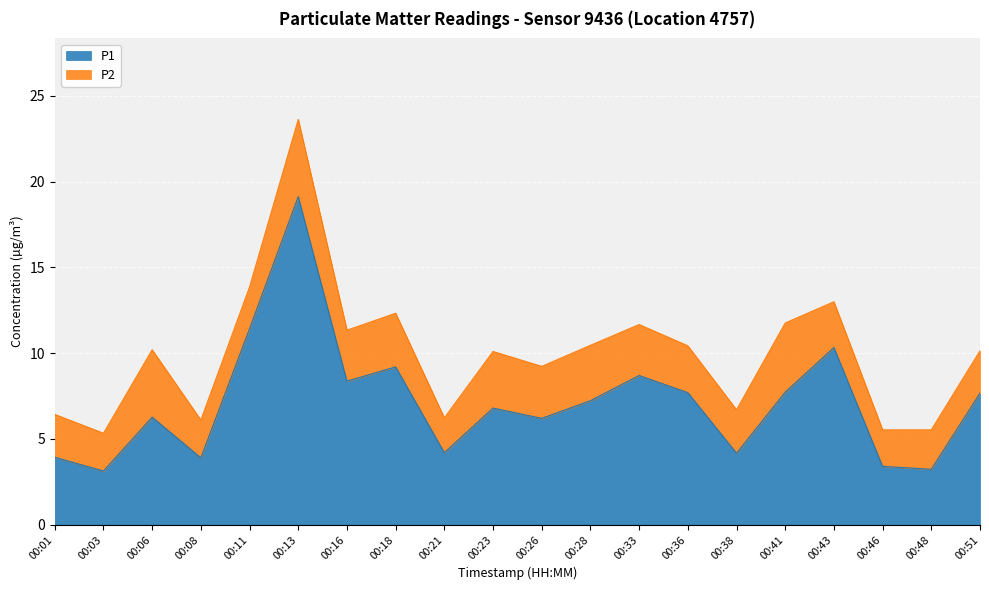

How many data points does each series have?

20